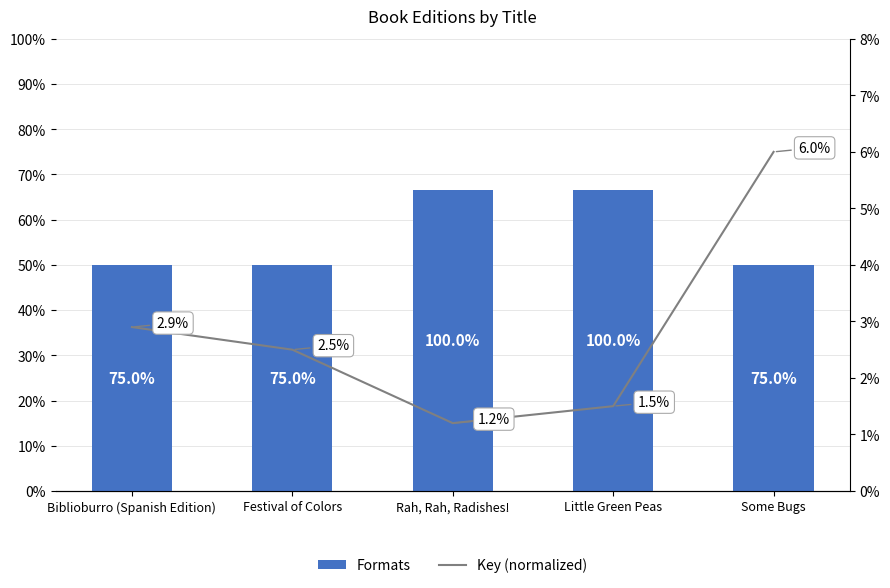

Which series changed the most between Rah, Rah, Radishes! and Little Green Peas?

Key (normalized)